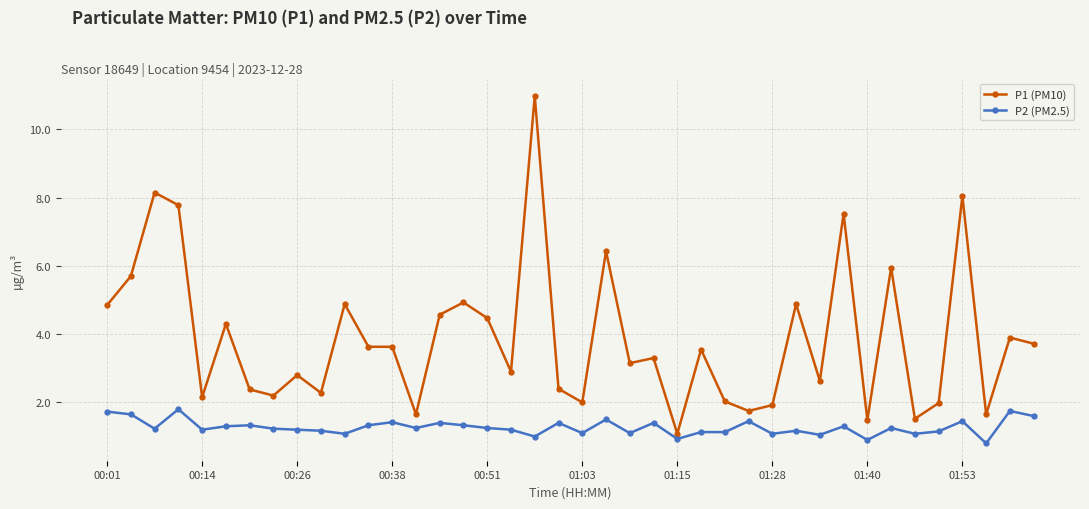

How many series are shown in this chart?

2